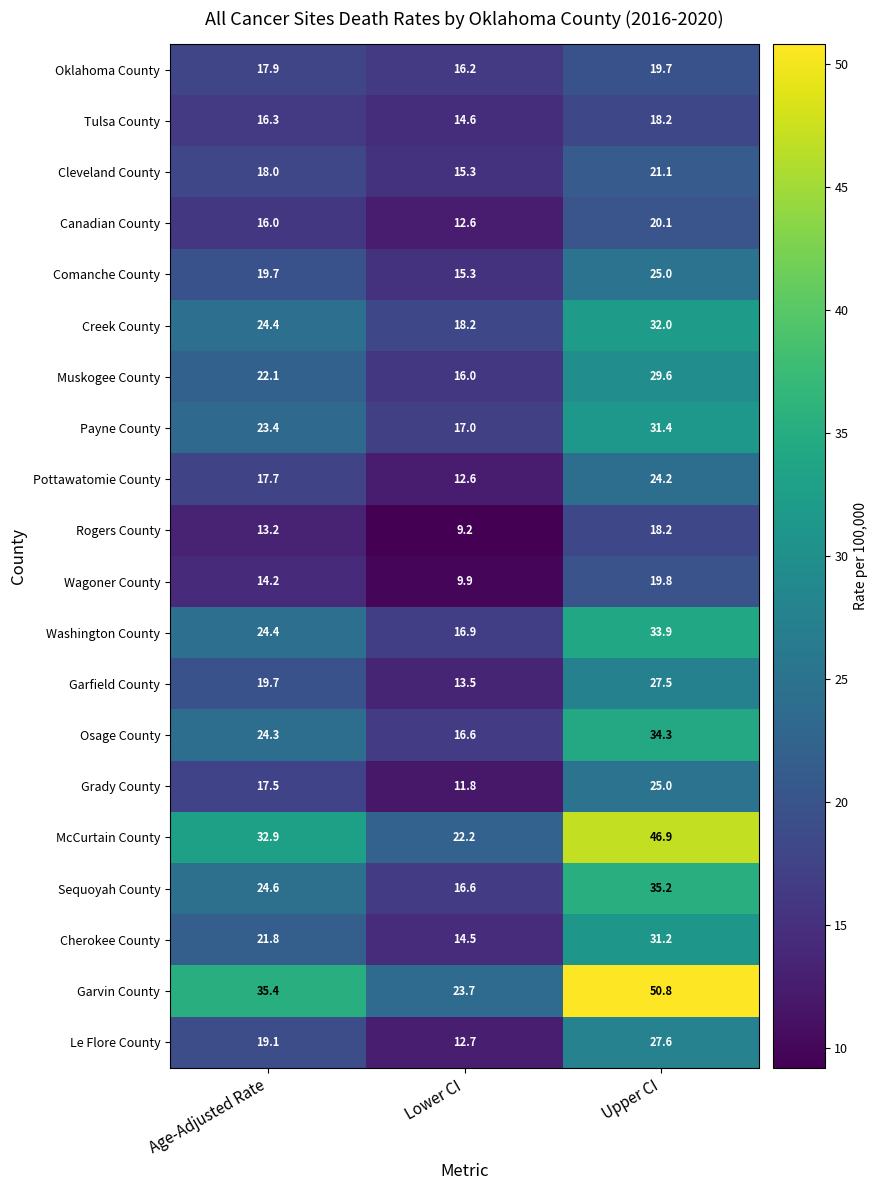

What is the average value of the Oklahoma County series?

17.9